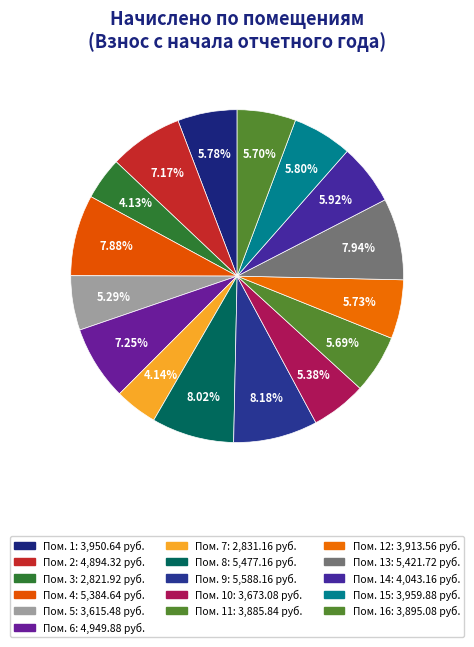

Does any single category account for the majority?

No